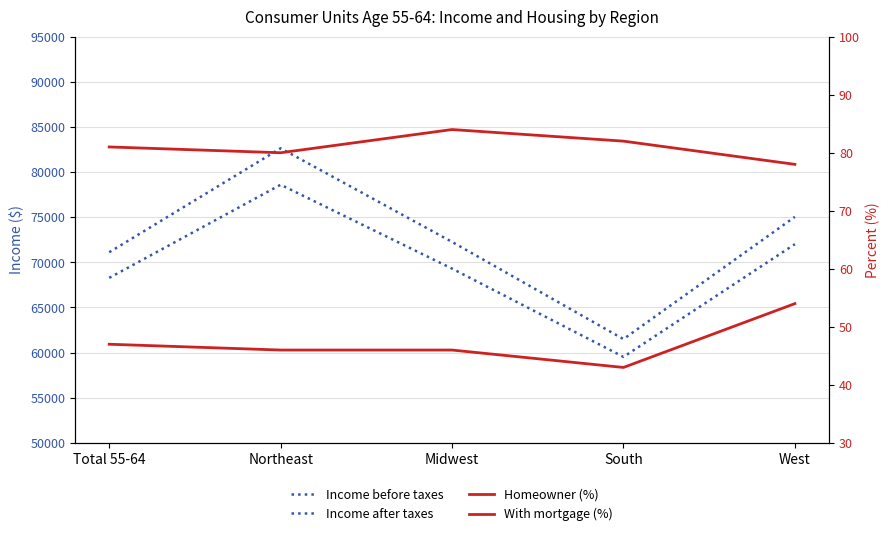

At how many categories does at least one series exceed 68848?

4